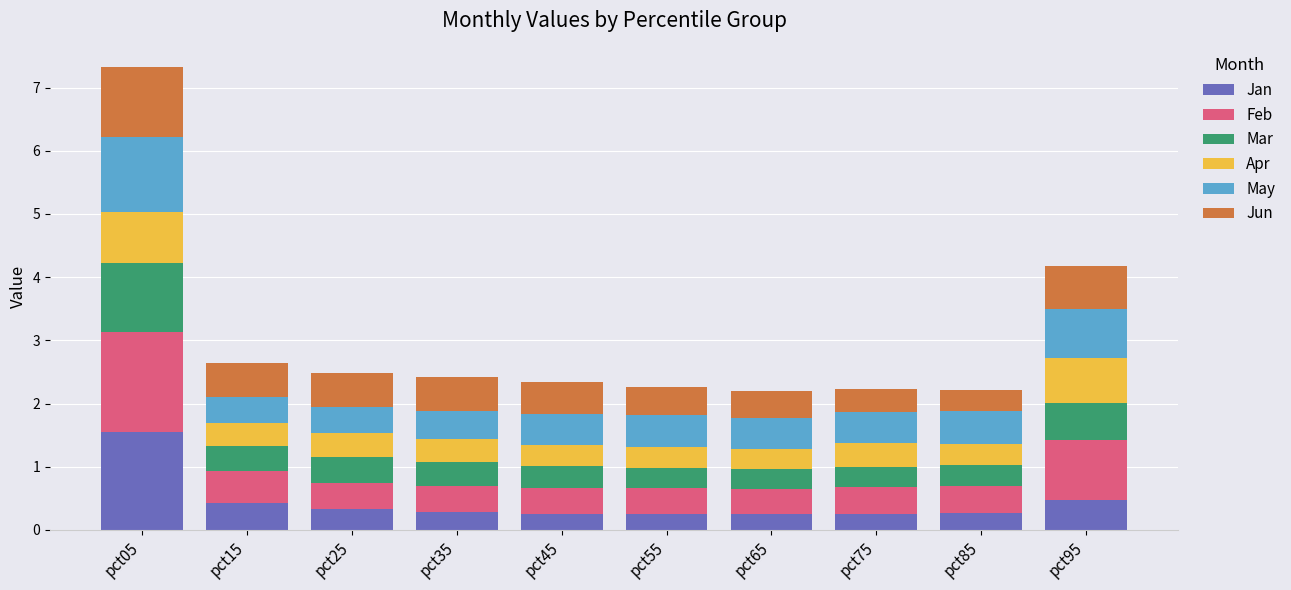

What is the difference between the Jan values at pct55 and pct05?

1.3